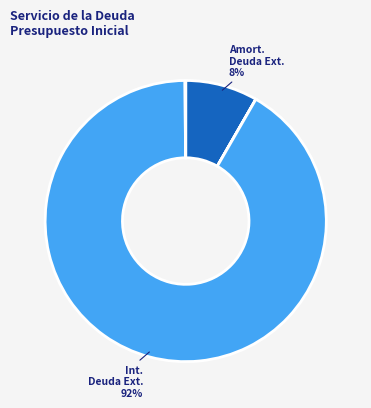

Is there a majority slice in this chart?

Yes